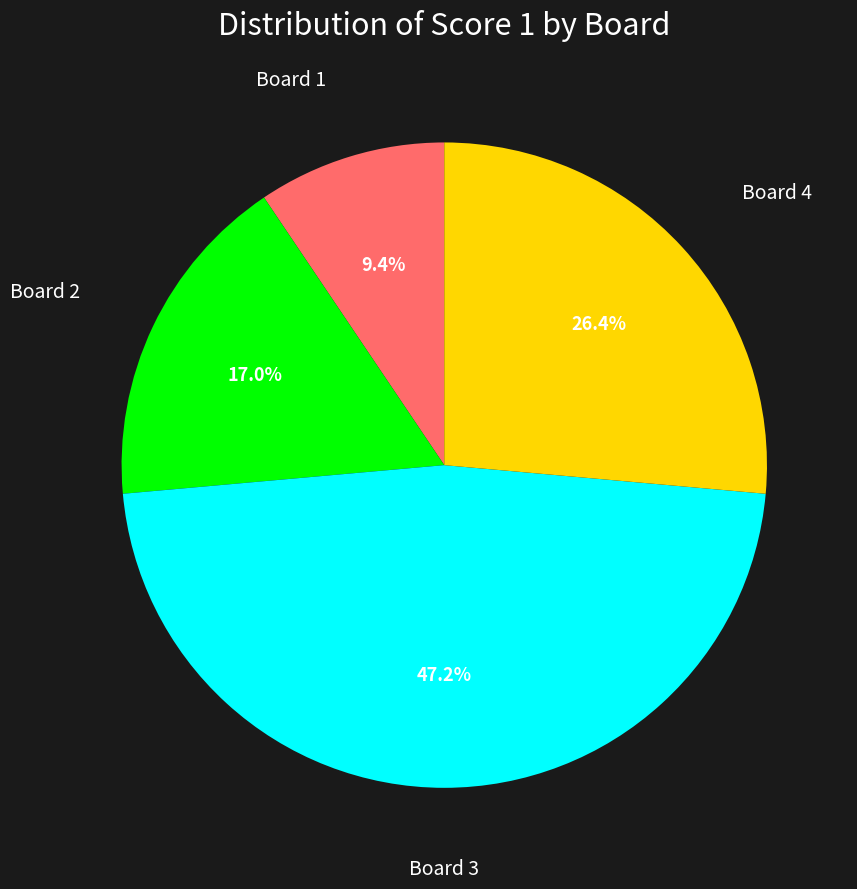

Does any single category account for the majority?

No